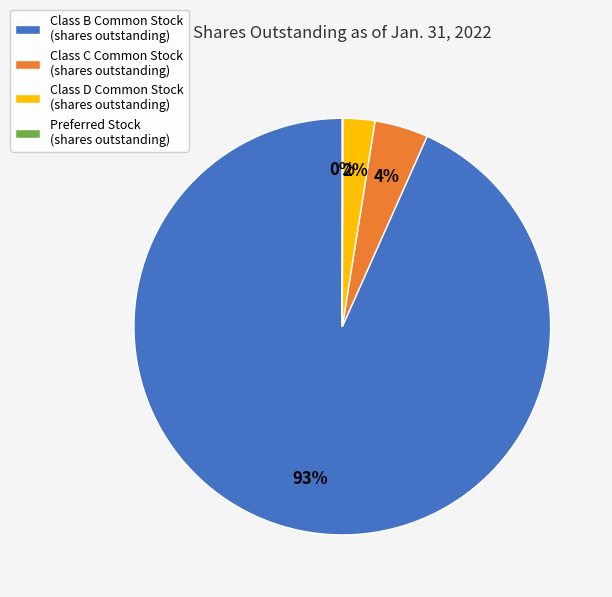

Is it true that Class C Common Stock (shares outstanding) is 4% of the pie?

True